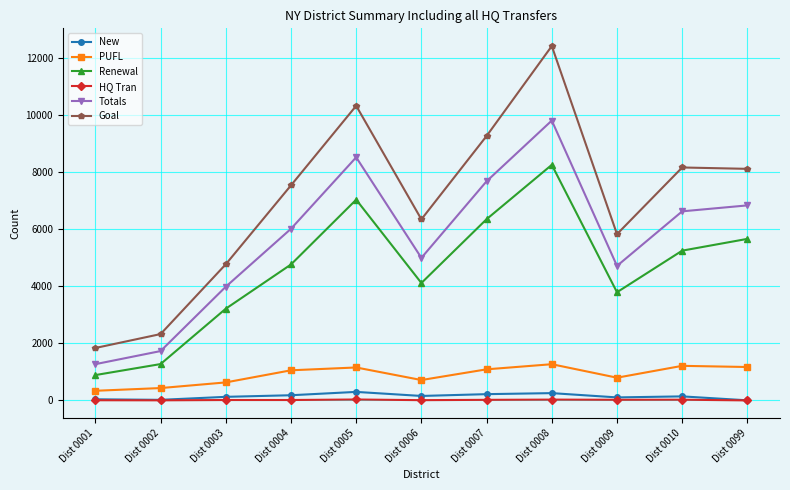

The value of Renewal at Dist 0007 is 10205. True or false?

False